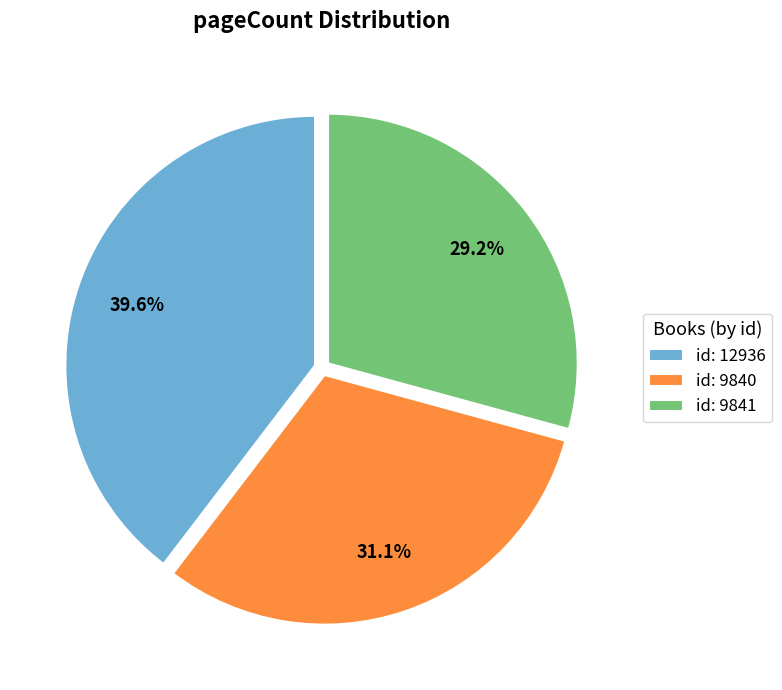

What is the largest slice in the pie chart?

id: 12936